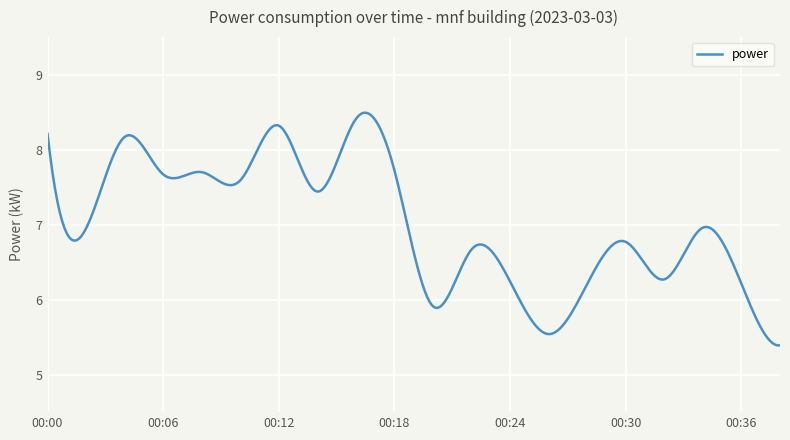

What is the greatest value displayed?

8.5